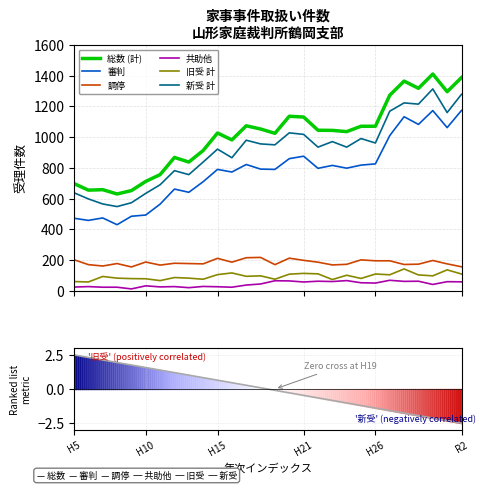

What are all the series names shown in the legend?

総数 (計), 審判, 調停, 共助他, 旧受 計, 新受 計